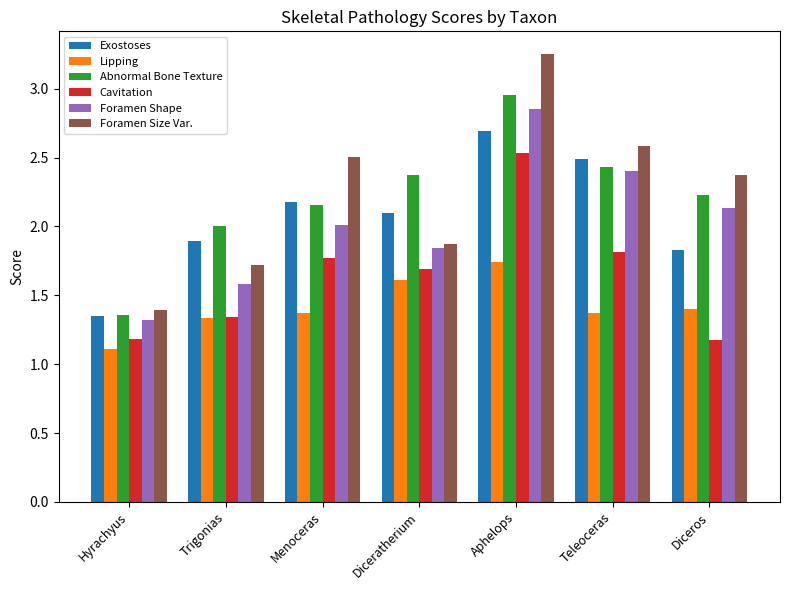

What is the spread (max minus min) of values at Aphelops?

1.5